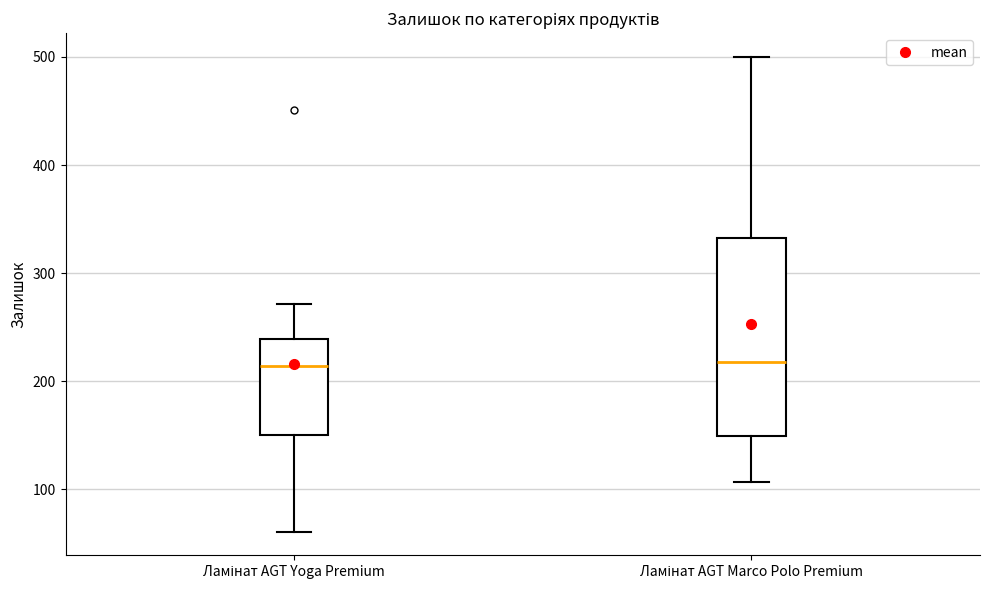

Comparing the boxes themselves (not the whiskers), which one is the tallest?

Ламінат AGT Marco Polo Premium